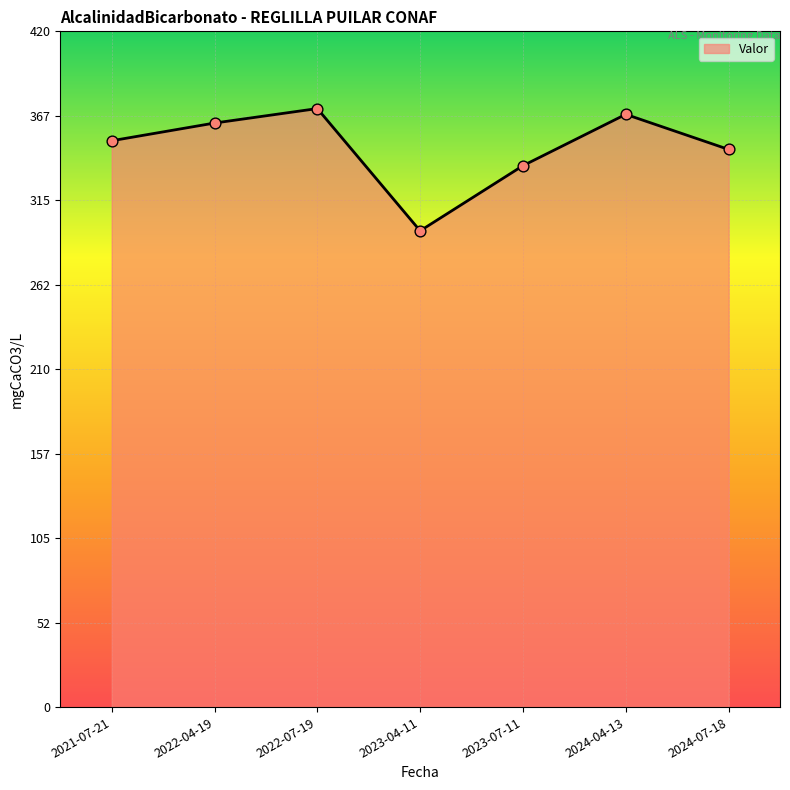

Which has a higher value, 2023-04-11 or 2024-07-18?

2024-07-18